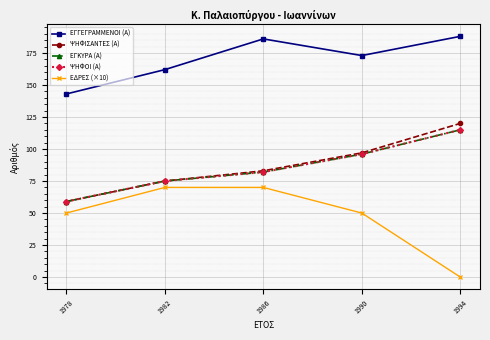

What is the sum of all ΕΓΓΕΓΡΑΜΜΕΝΟΙ (Α) values?

852